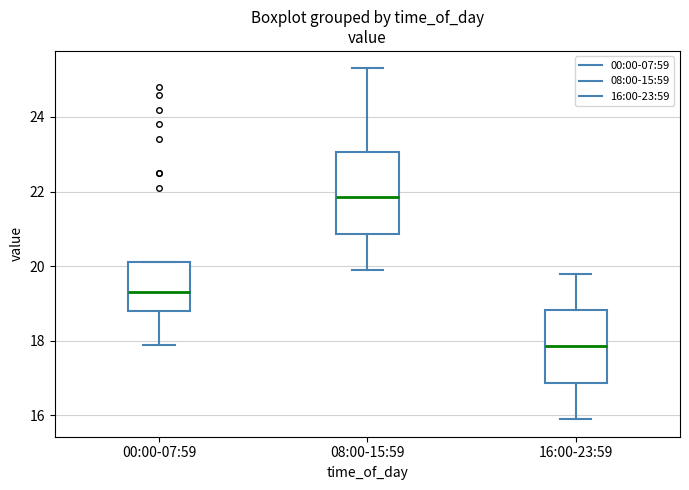

Reading left to right, read every box against the y-axis: the position of its median line, the range the box covers, and the ends of its whiskers. The values are not printed on the chart, so give them approximately, as read against the axis.

00:00-07:59: median 19.4, box 18.8 to 20.2, whiskers 18.0 to 20.2
08:00-15:59: median 21.8, box 20.8 to 23.0, whiskers 20.0 to 25.4
16:00-23:59: median 17.8, box 16.8 to 18.8, whiskers 16.0 to 19.8